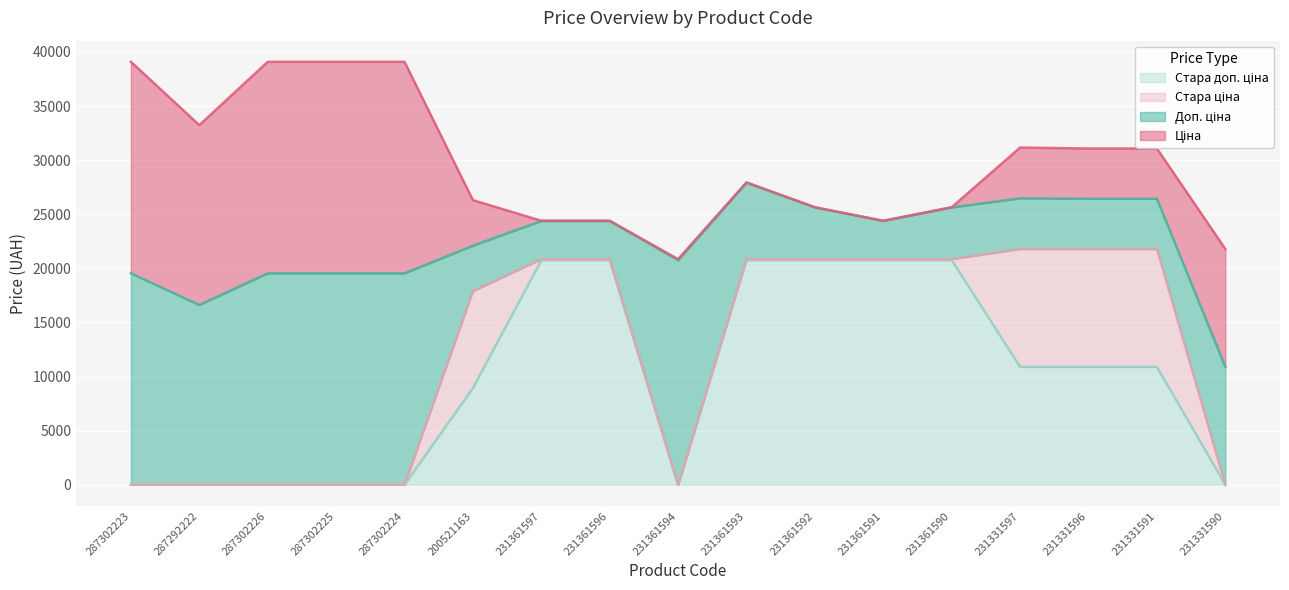

Reading left to right, what are all the values shown in this chart?

Ціна: 287302223=19542.7	287292222=16618.0	287302226=19542.7	287302225=19542.7	287302224=19542.7	200521163=4204.8	231361597=15.7	231361596=15.7	231361594=92.3	231361593=31.4	231361592=21.2	231361591=15.7	231361590=21.2	231331597=4685.4	231331596=4641.8	231331591=4641.8	231331590=10896.3
Доп. ціна: 287302223=19542.7	287292222=16618.0	287302226=19542.7	287302225=19542.7	287302224=19542.7	200521163=4205.0	231361597=3529.0	231361596=3529.0	231361594=20760.8	231361593=7059.0	231361592=4775.0	231361591=3529.0	231361590=4775.0	231331597=4685.0	231331596=4642.0	231331591=4642.0	231331590=10896.3
Стара ціна: 287302223=0.0	287292222=0.0	287302226=0.0	287302225=0.0	287302224=0.0	200521163=8946.3	231361597=92.3	231361596=92.3	231361594=0.0	231361593=92.3	231361592=92.3	231361591=92.3	231361590=92.3	231331597=10896.3	231331596=10896.3	231331591=10896.3	231331590=0.0
Стара доп. ціна: 287302223=0.0	287292222=0.0	287302226=0.0	287302225=0.0	287302224=0.0	200521163=8946.3	231361597=20760.8	231361596=20760.8	231361594=0.0	231361593=20760.8	231361592=20760.8	231361591=20760.8	231361590=20760.8	231331597=10896.3	231331596=10896.3	231331591=10896.3	231331590=0.0